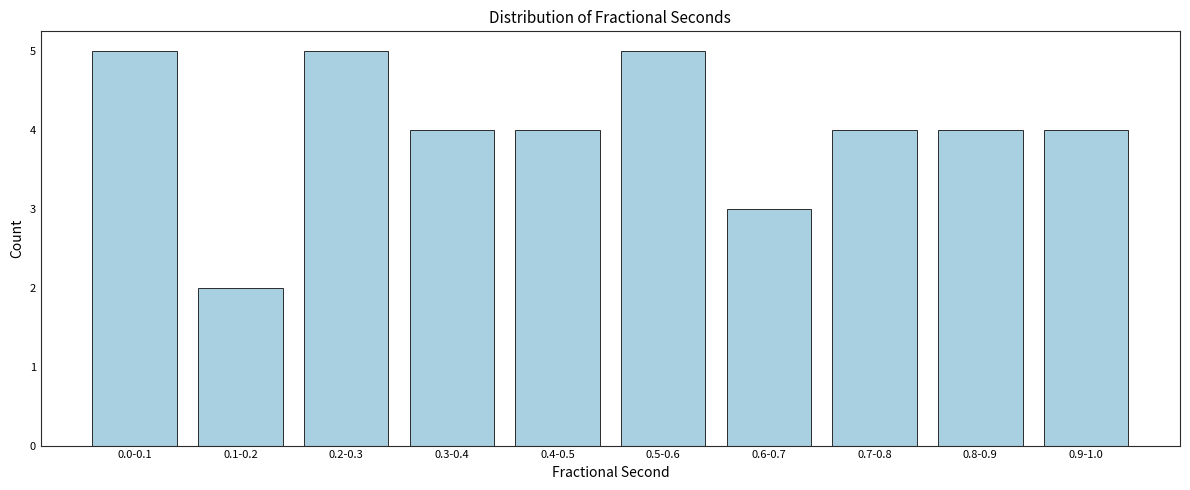

Reading left to right, what are all the values shown in this chart?

5	2	5	4	4	5	3	4	4	4